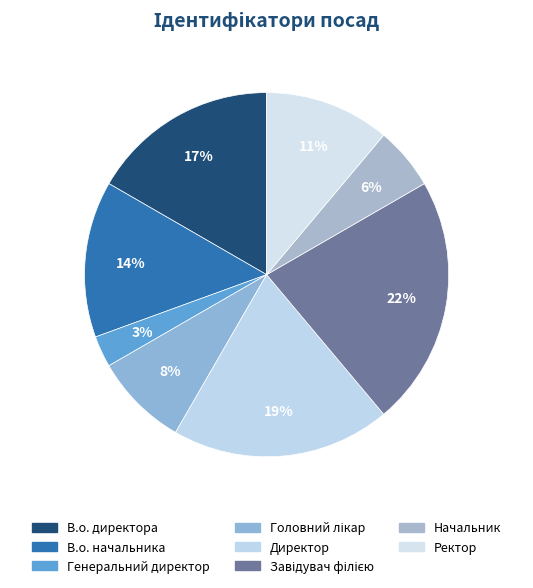

How much of the chart is everything except Генеральний директор?

97.2%